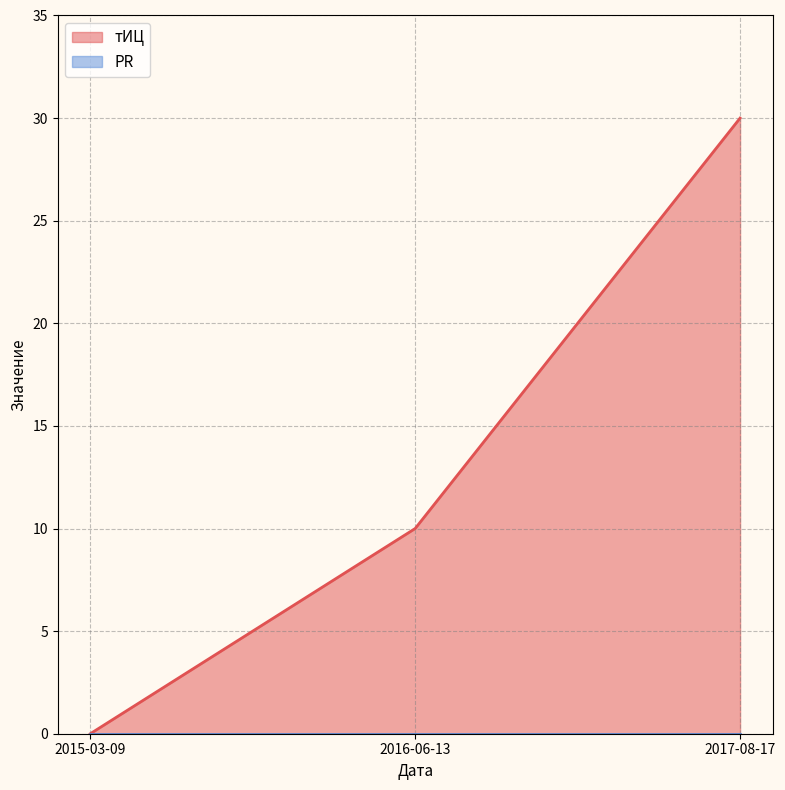

What is the change in value from 2016-06-13 to 2017-08-17?

+20